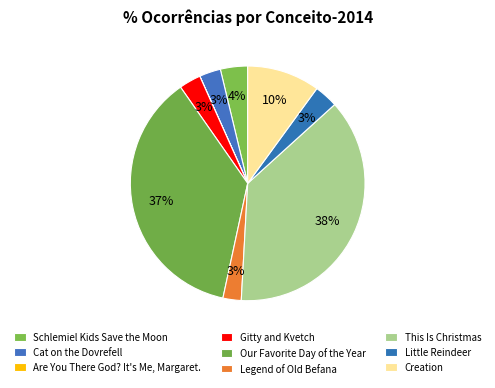

What is the largest slice in the pie chart?

This Is Christmas